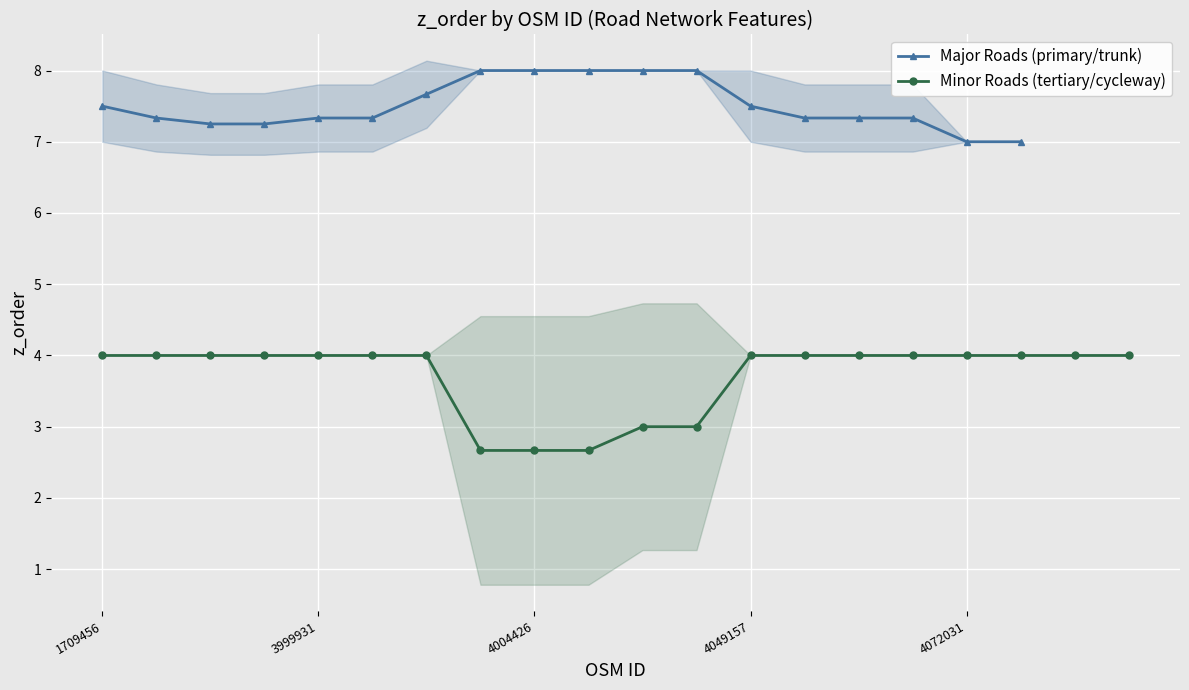

Which has a higher value, 15 or 6?

6